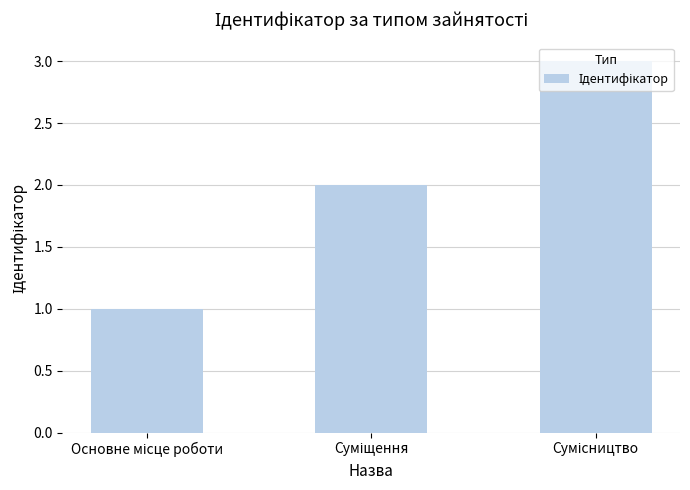

What is the sum of all values?

6